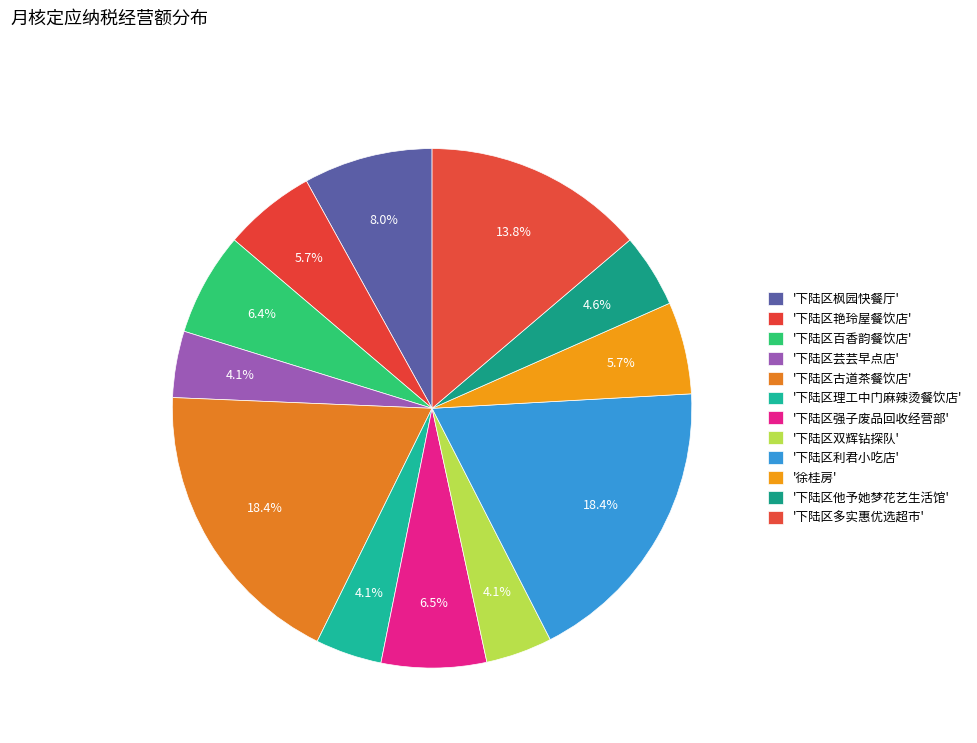

Count the number of slices in the pie.

12